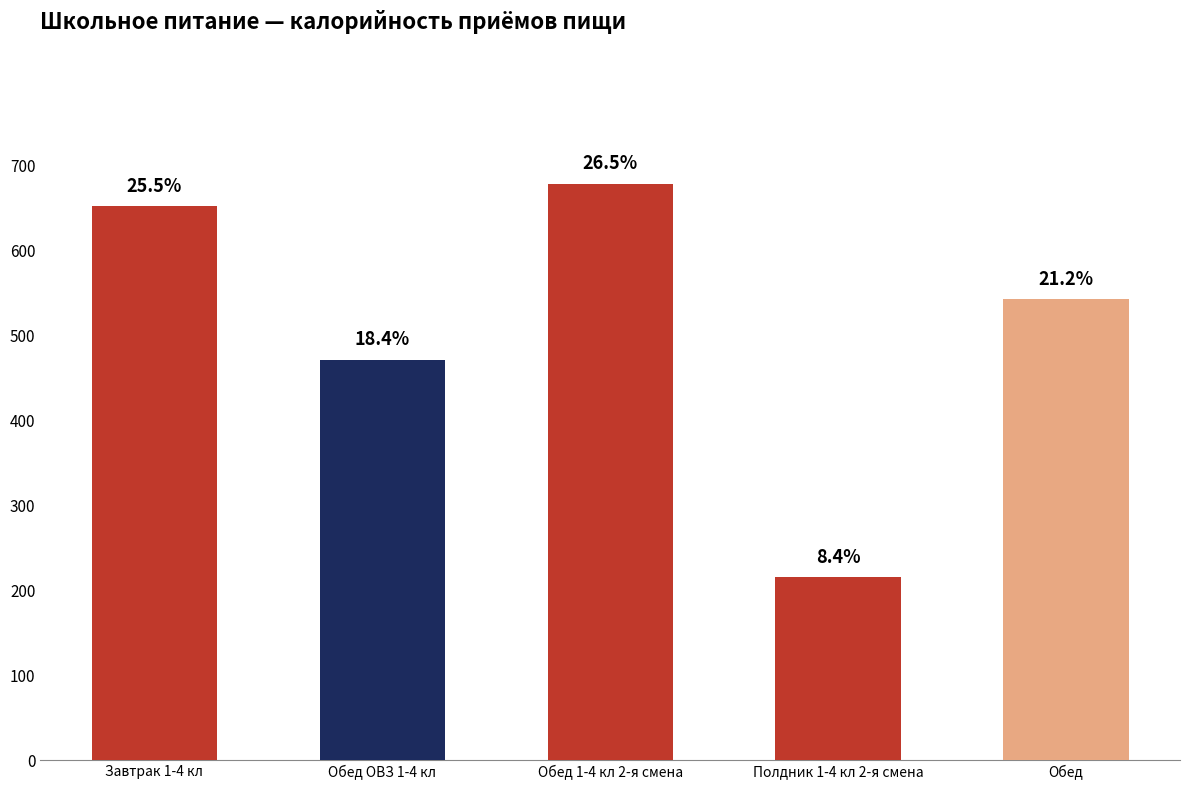

True or false: the data shows 543.3 at Обед.

True